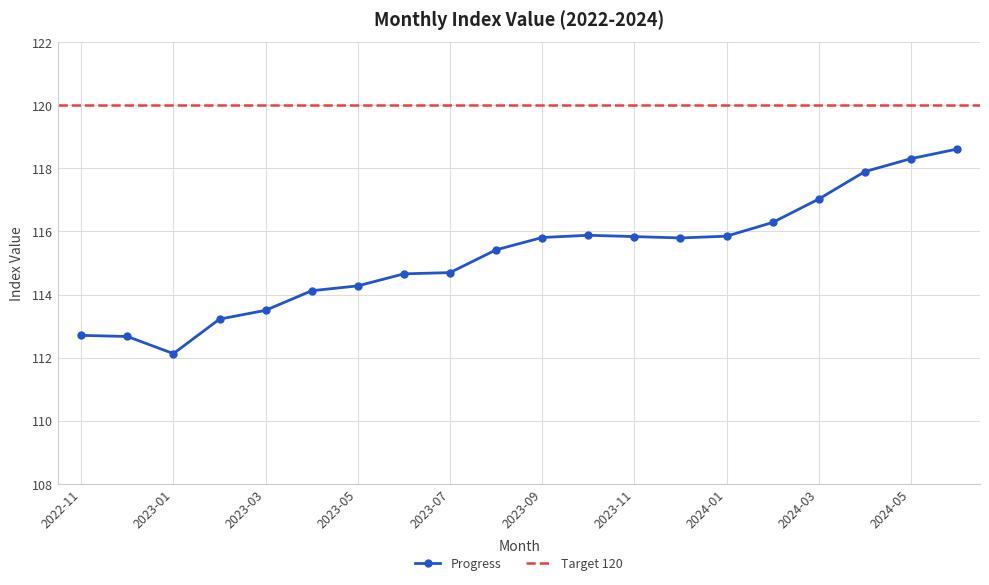

What value does the data have at 2024-01?

115.8